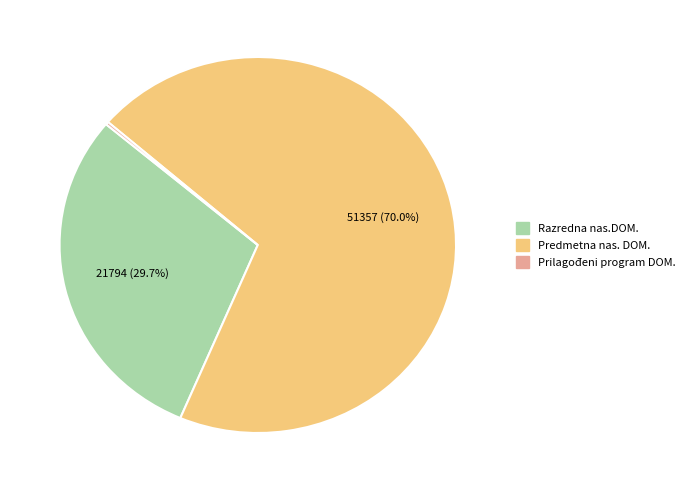

To the nearest percent, what is the difference between the largest and smallest slice percentages?

70%